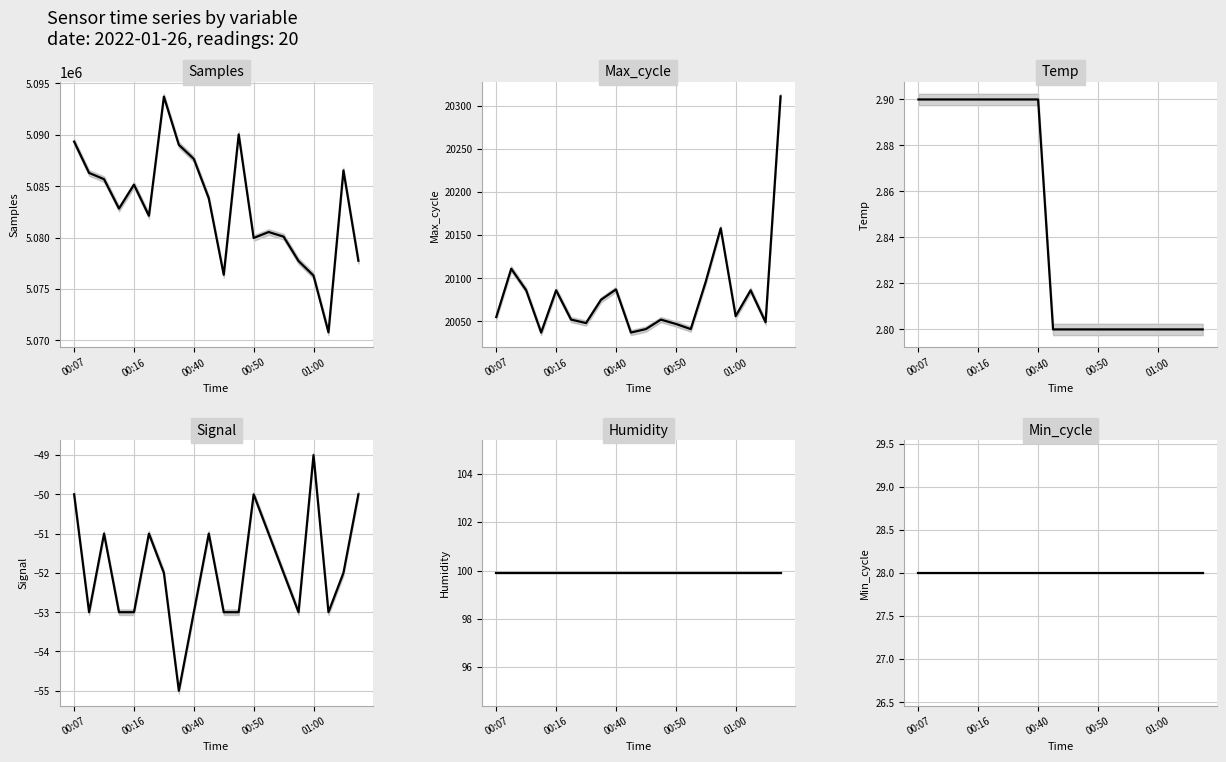

Is the value of Temp at 7 greater than the value of Max_cycle at 17?

No